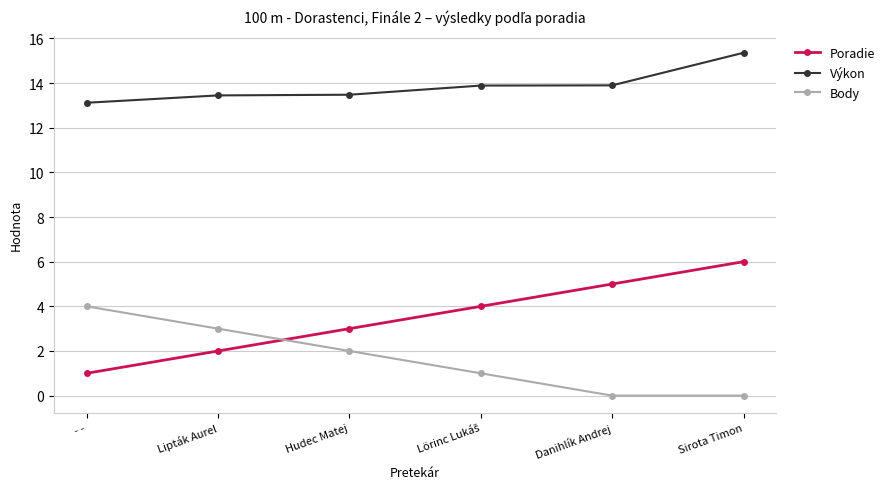

True or false: Výkon and Body cross at least once.

False